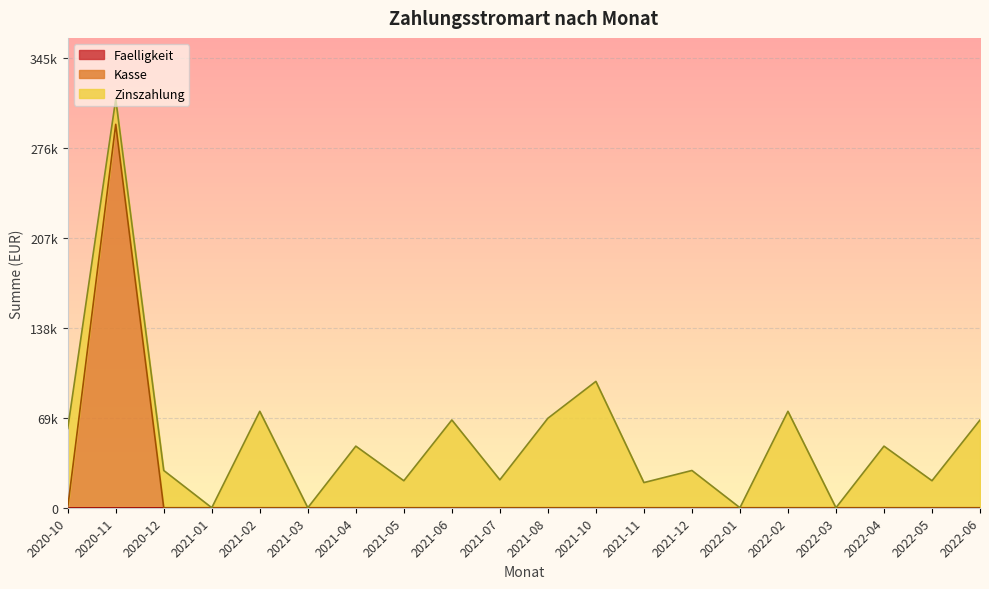

Where is Zinszahlung nearest to the value 48524?

2021-04